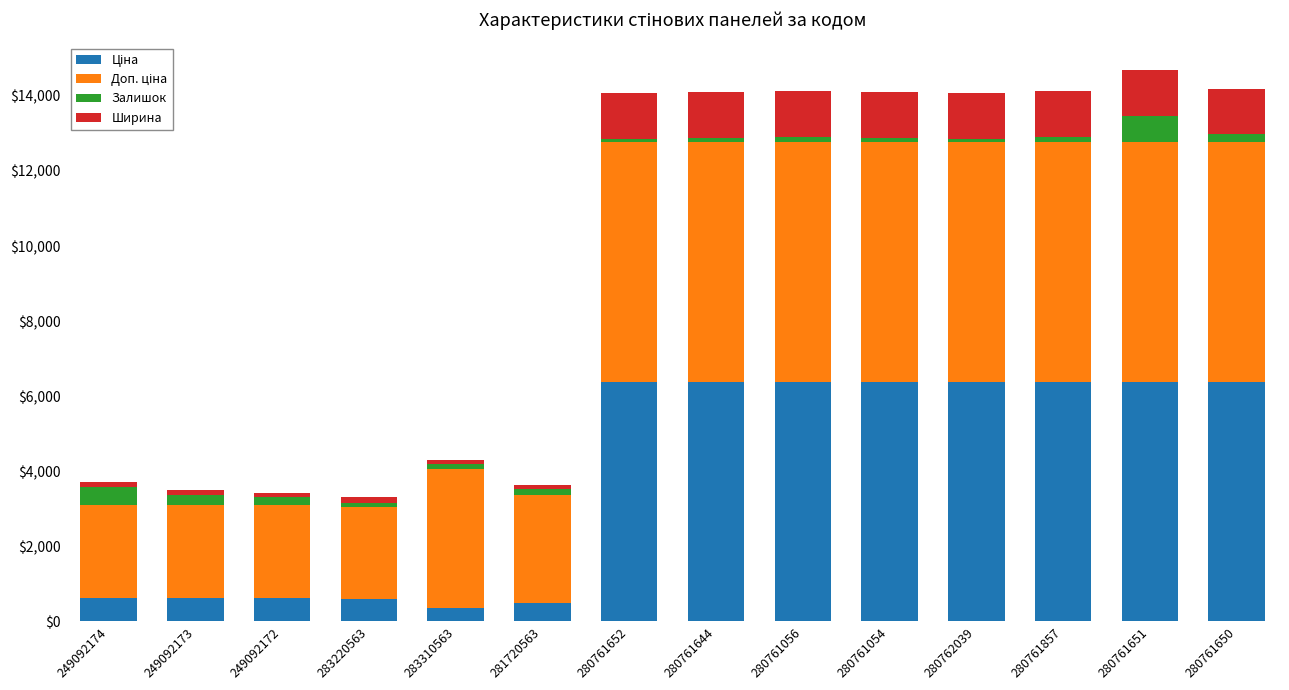

Is it true that Залишок equals 21.9 at 280762039?

False